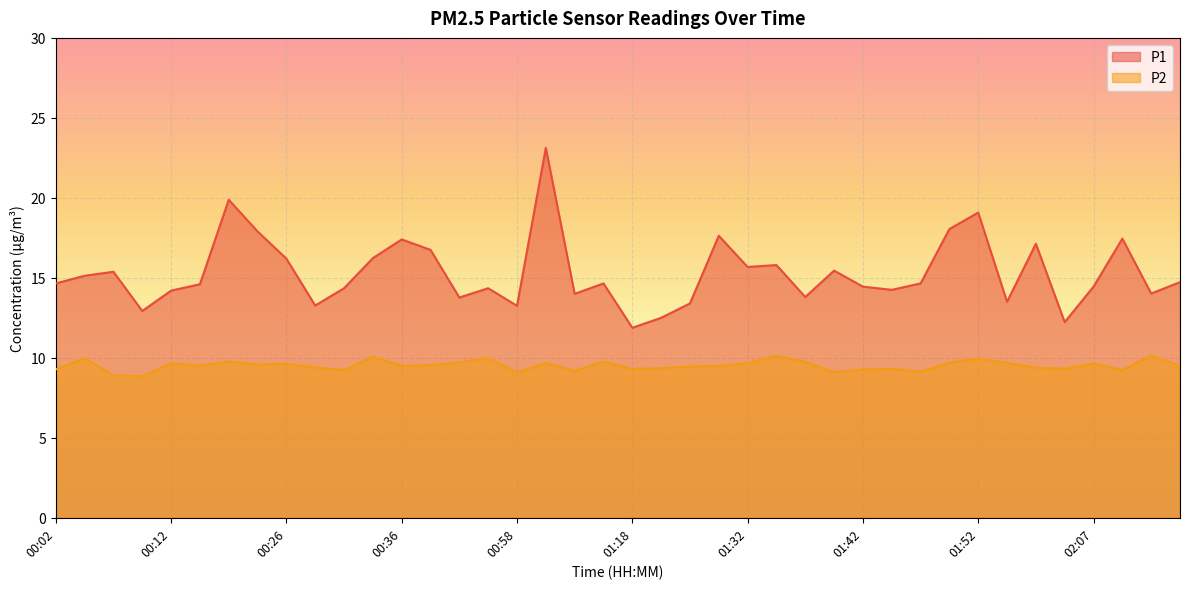

What is the highest value of the P1 series?

23.1